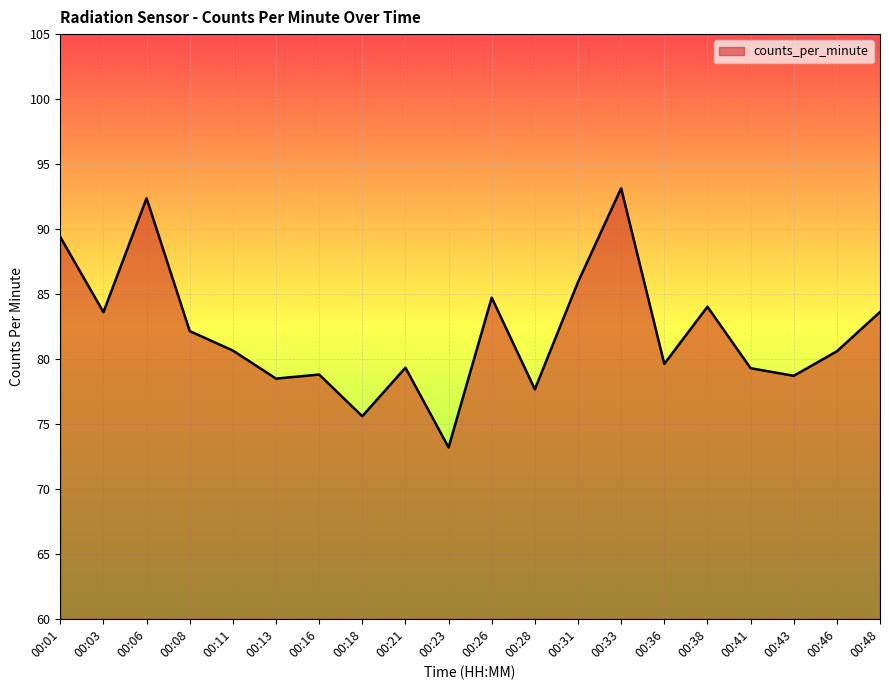

True or false: the data shows 128.1 at 00:01.

False